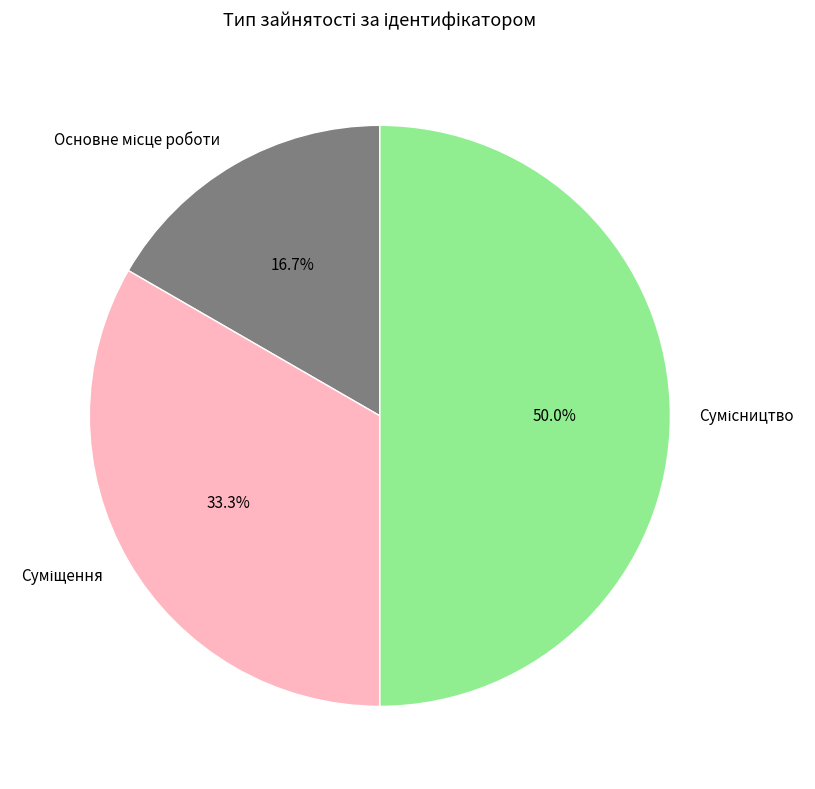

Is it true that Основне місце роботи is 7% of the pie?

False